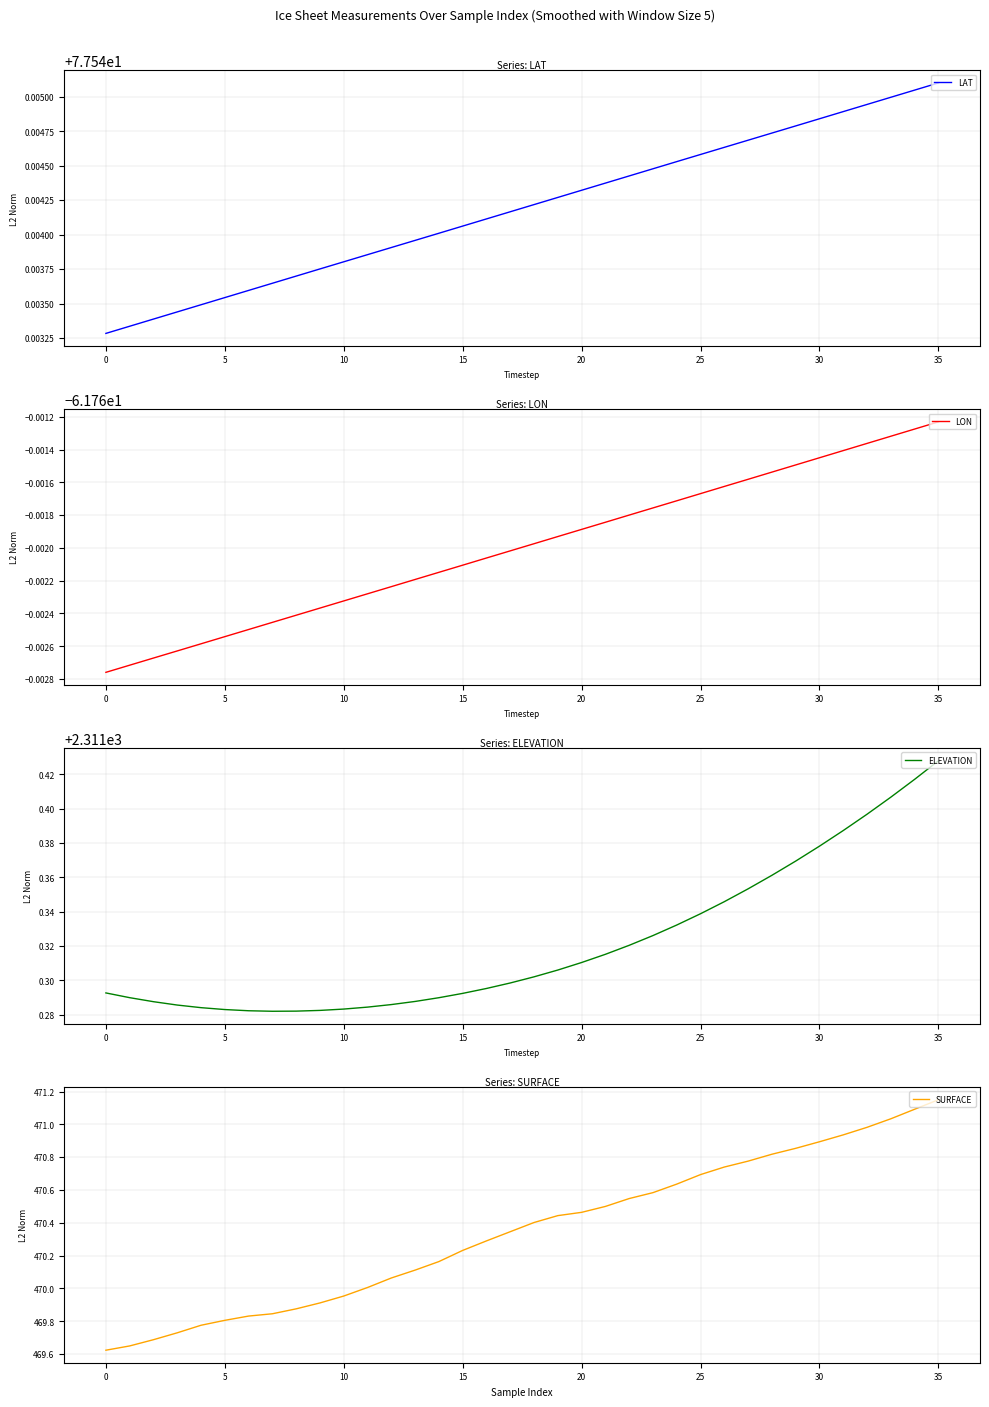

Which category has the highest value in the LAT series?

35